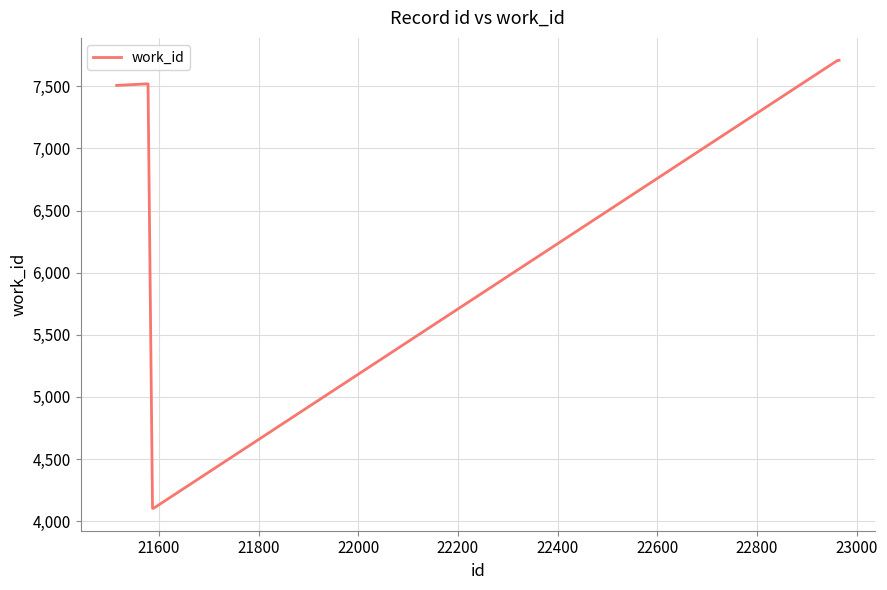

What is the maximum value shown in the chart?

7710